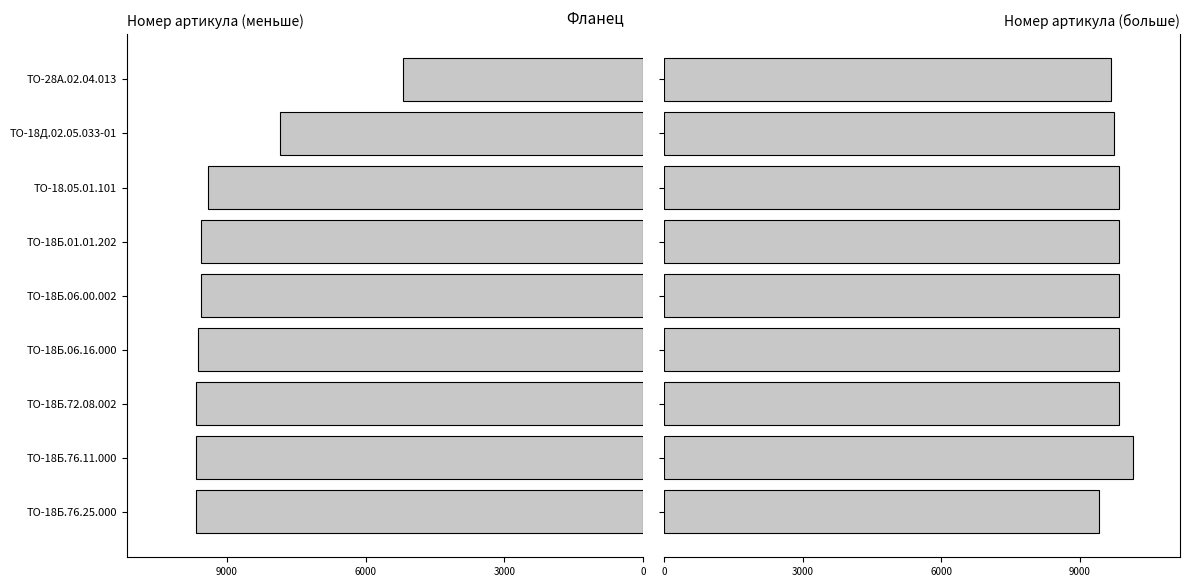

True or false: Права группа has a value of 2698 at ТО-18Б.06.00.002.

False